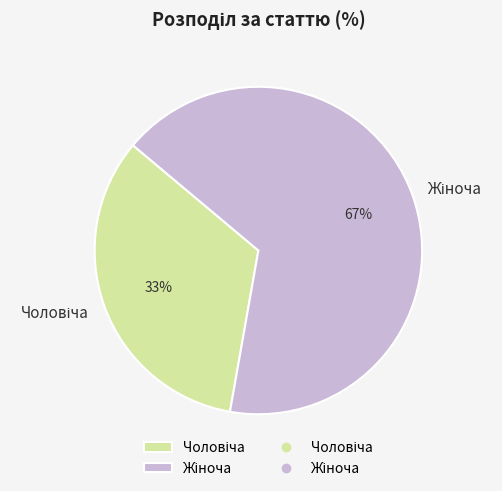

To the nearest percent, what is the average slice percentage?

50%